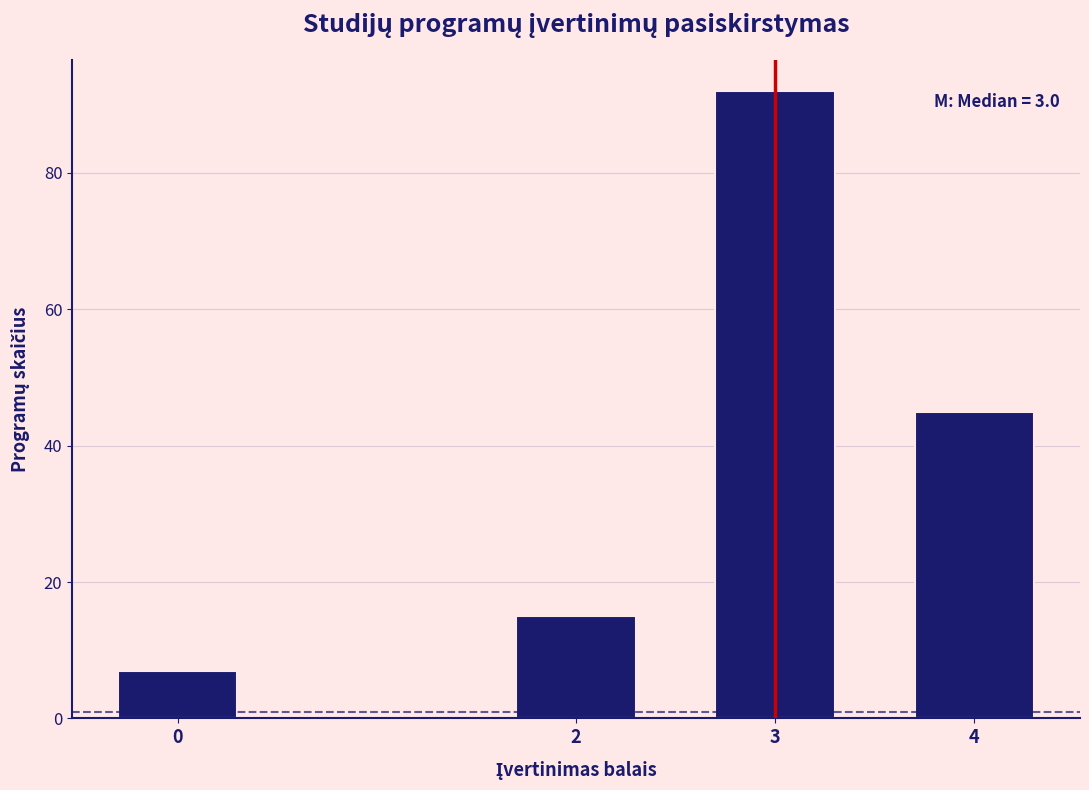

Reading left to right, what are all the values shown in this chart?

0=7	2=15	3=92	4=45